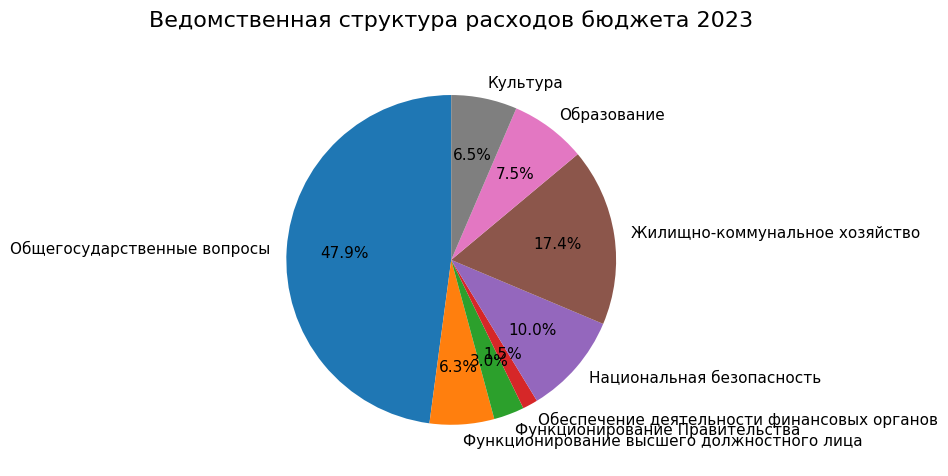

Approximately how many times larger is the value at Национальная безопасность compared to Функционирование высшего должностного лица?

1.6